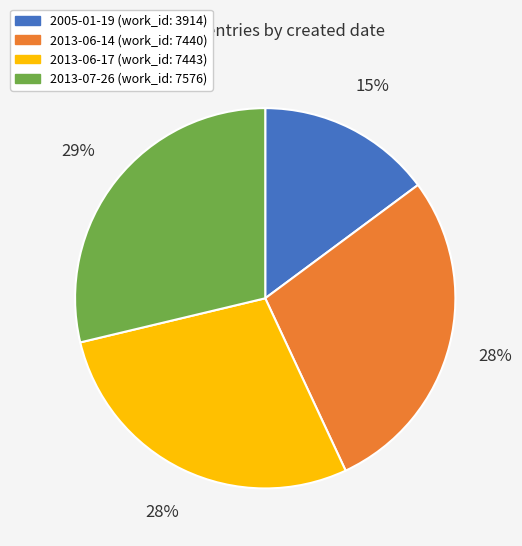

How many segments does this pie chart have?

4